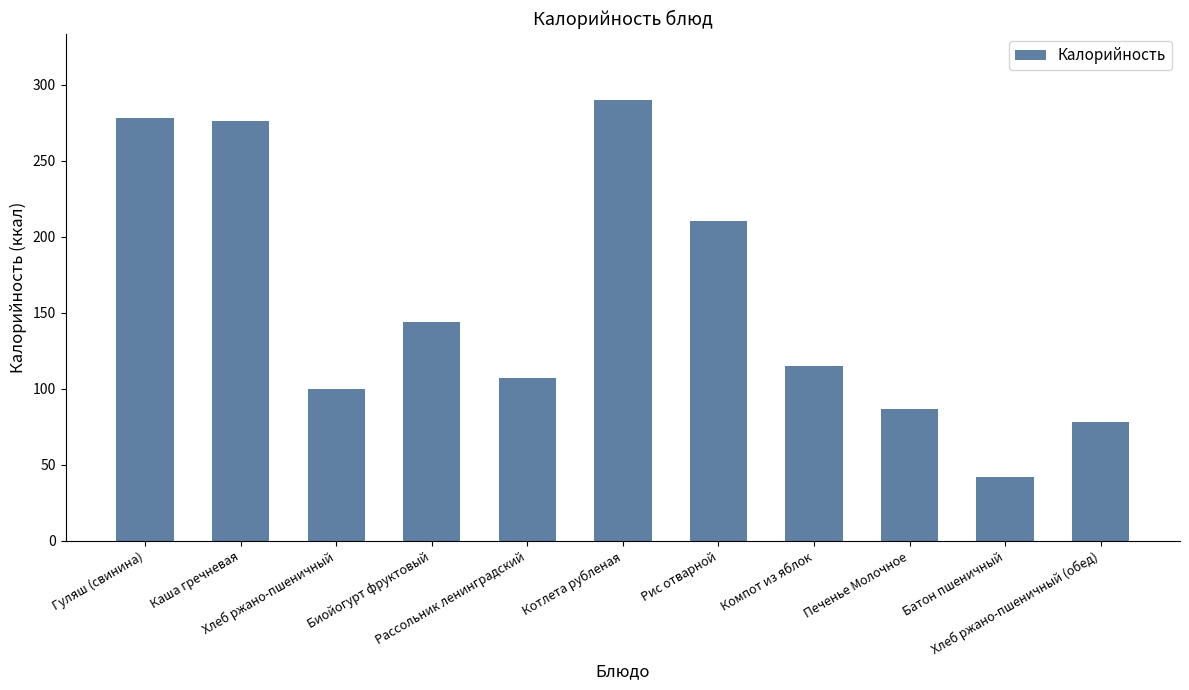

The value at Рассольник ленинградский is 54. True or false?

False